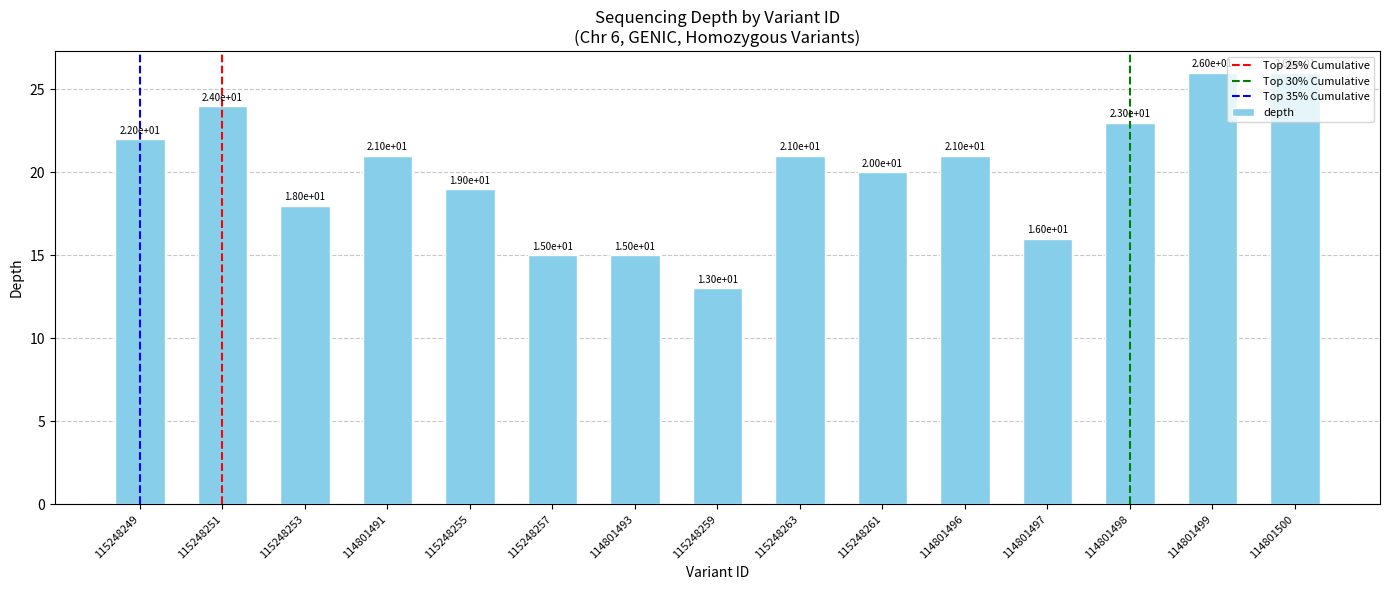

How many values are below 21?

7